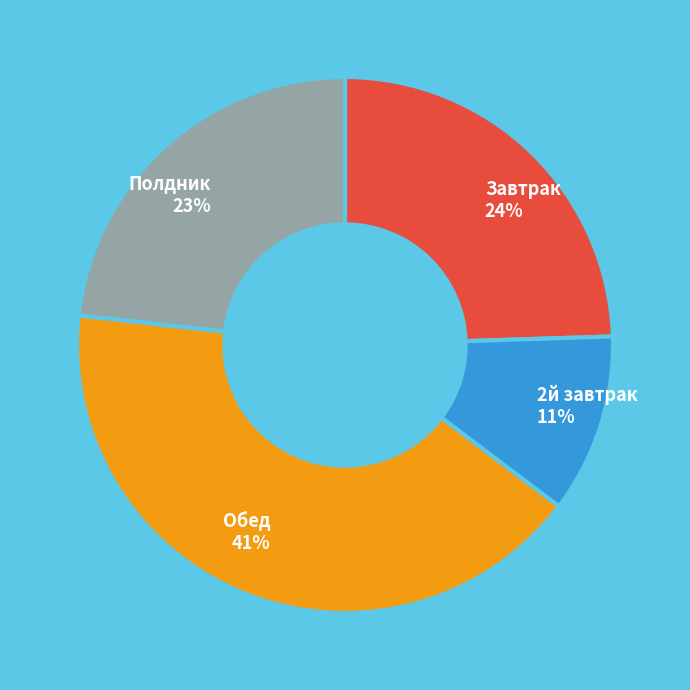

What is the largest slice in the pie chart?

Обед